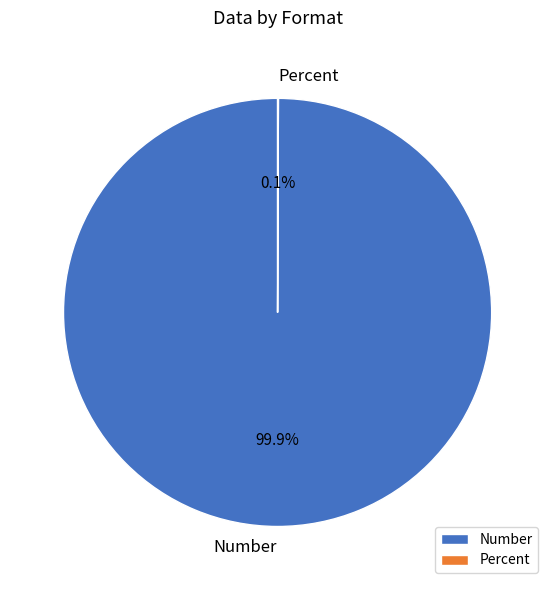

Which category has the biggest portion of the pie?

Number